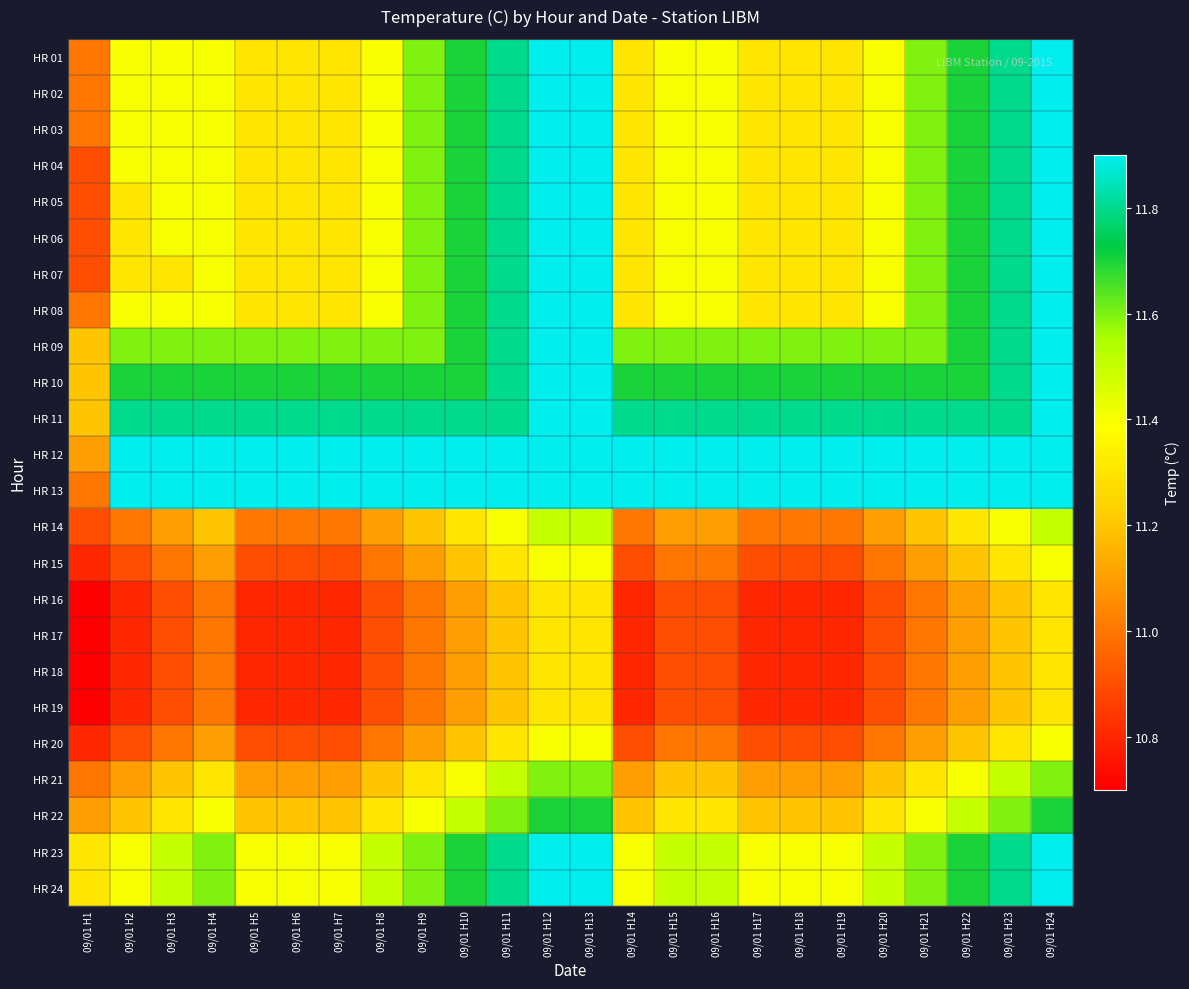

Rank the series at 09/01 H2 from lowest to highest value.

HR 16, HR 17, HR 18, HR 19, HR 15, HR 20, HR 14, HR 21, HR 22, HR 05, HR 06, HR 07, HR 01, HR 02, HR 03, HR 04, HR 08, HR 23, HR 24, HR 09, HR 10, HR 11, HR 12, HR 13